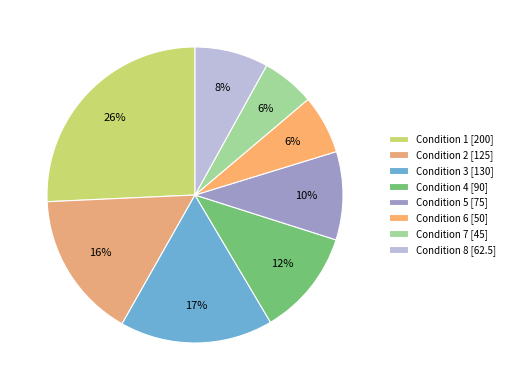

Rank the categories by value from lowest to highest.

Condition 7, Condition 6, Condition 8, Condition 5, Condition 4, Condition 2, Condition 3, Condition 1